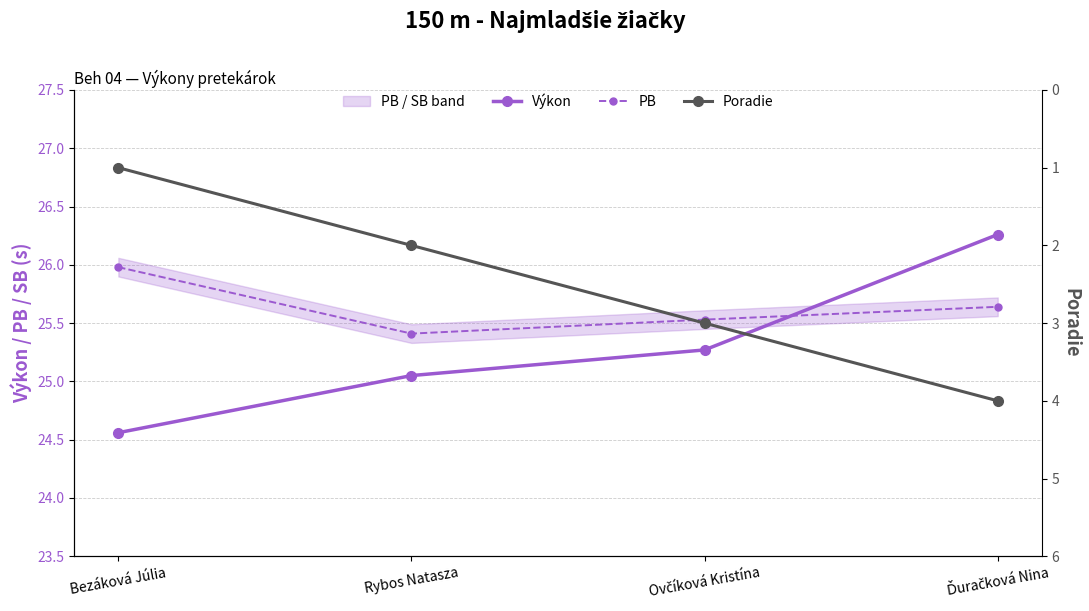

Is it true that Výkon equals 24.6 at Bezáková Júlia?

True